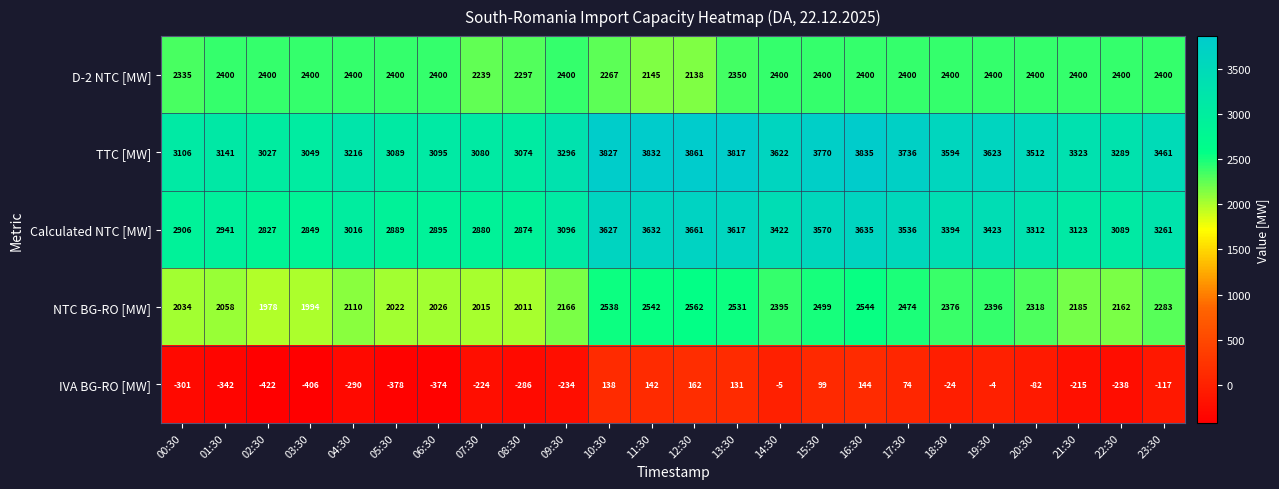

What is the average value of the IVA BG-RO [MW] series?

-127